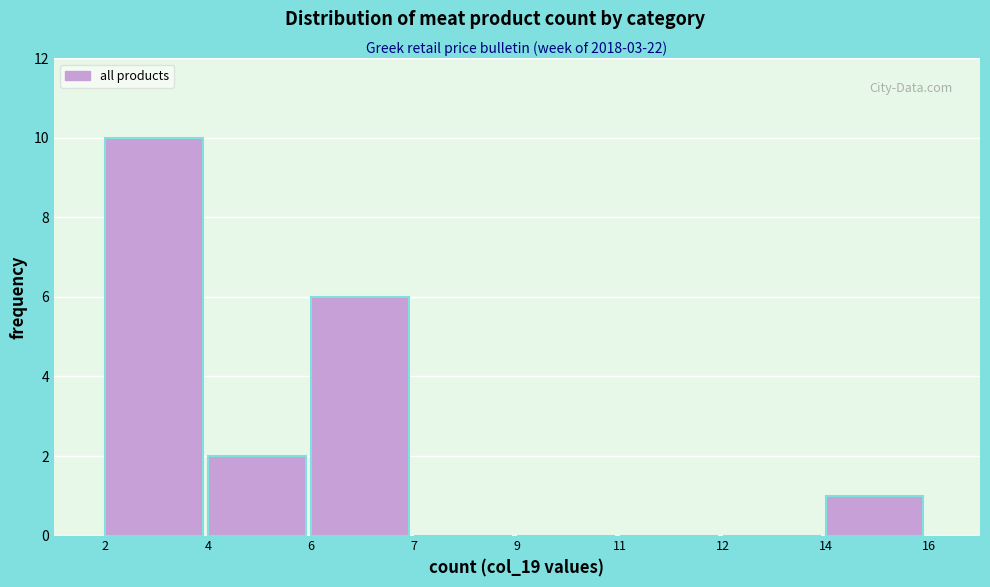

Reading left to right, list all the values displayed in this chart.

2=10	4=2	6=6	7=0	9=0	11=0	12=0	14=1